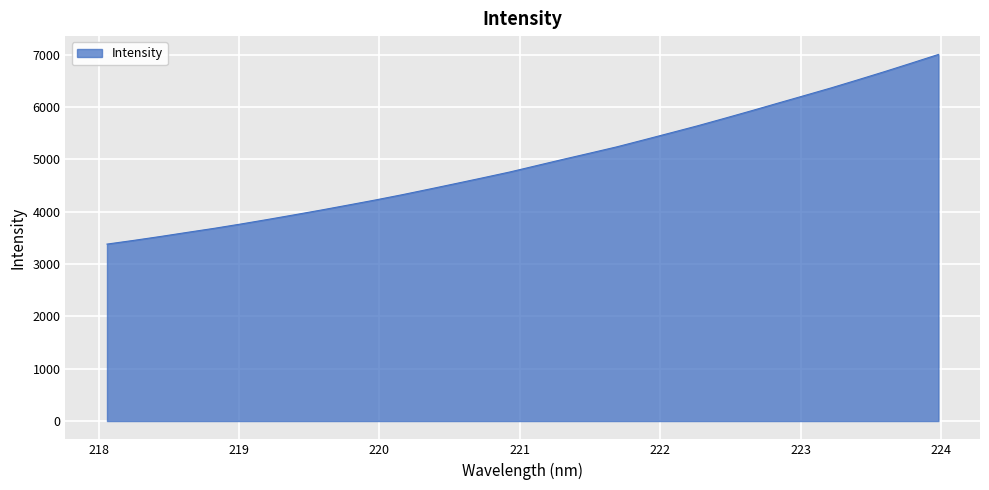

What is the average value?

4953.9